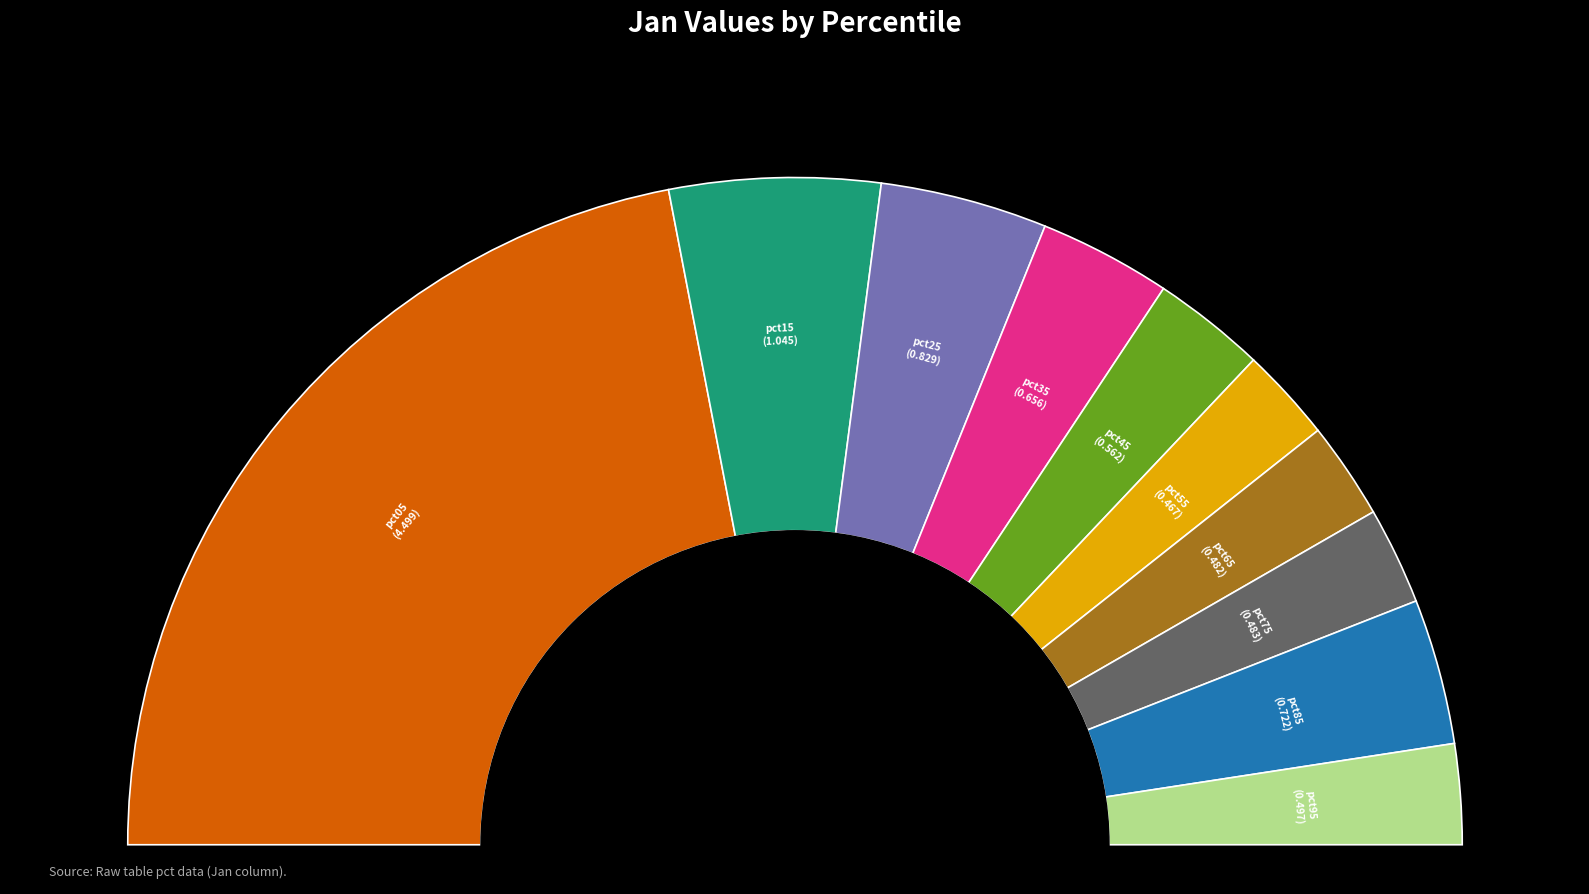

Count the number of slices in the pie.

10